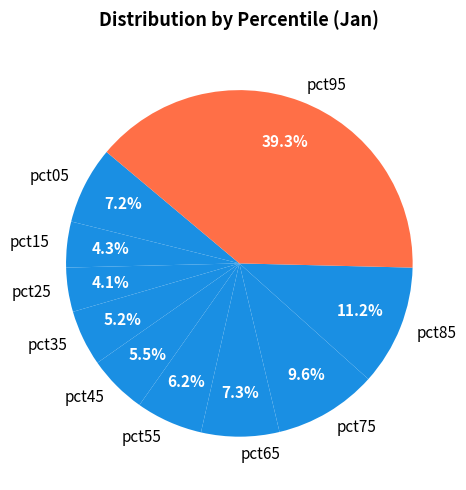

True or false: pct35 accounts for 1% of the total.

False